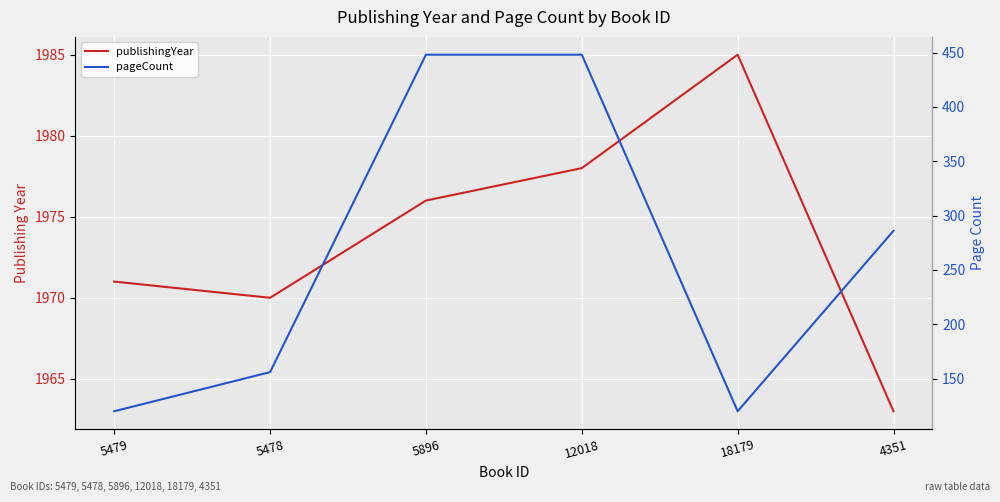

Rank the categories by pageCount value from highest to lowest.

5896, 12018, 4351, 5478, 5479, 18179